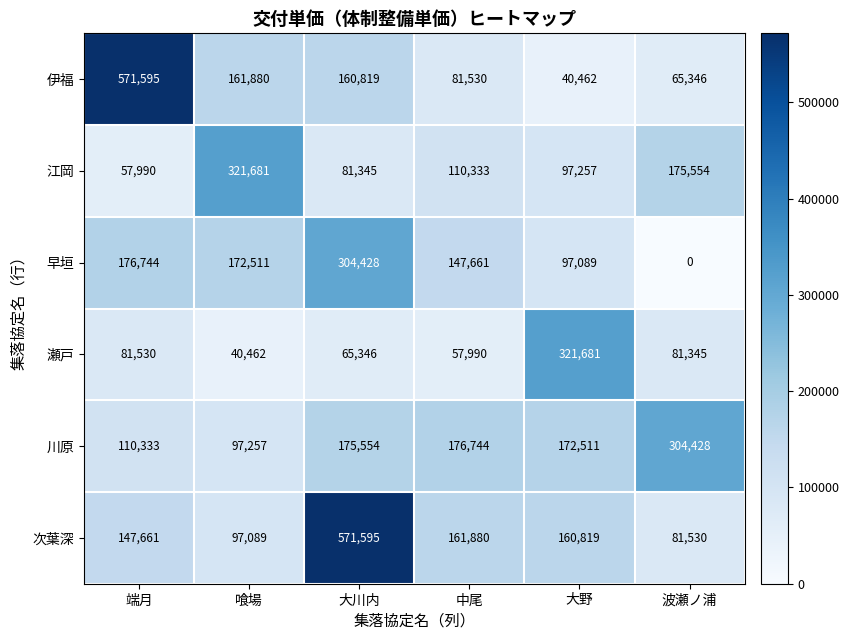

Where does the 瀬戸 series first go above 81345?

端月